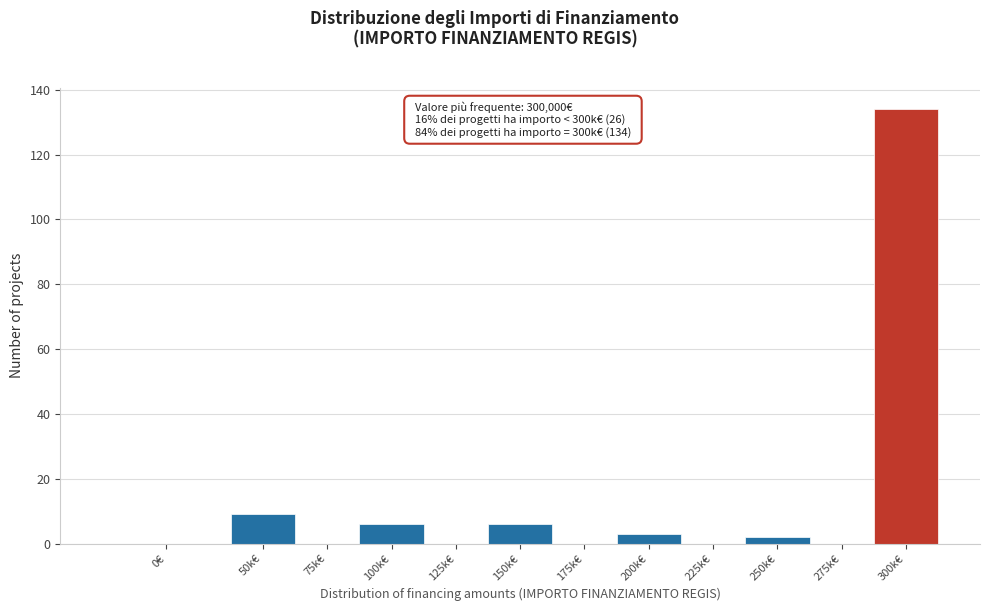

Reading left to right, transcribe all the data shown in this chart.

0€=0	50k€=9	75k€=0	100k€=6	125k€=0	150k€=6	175k€=0	200k€=3	225k€=0	250k€=2	275k€=0	300k€=134